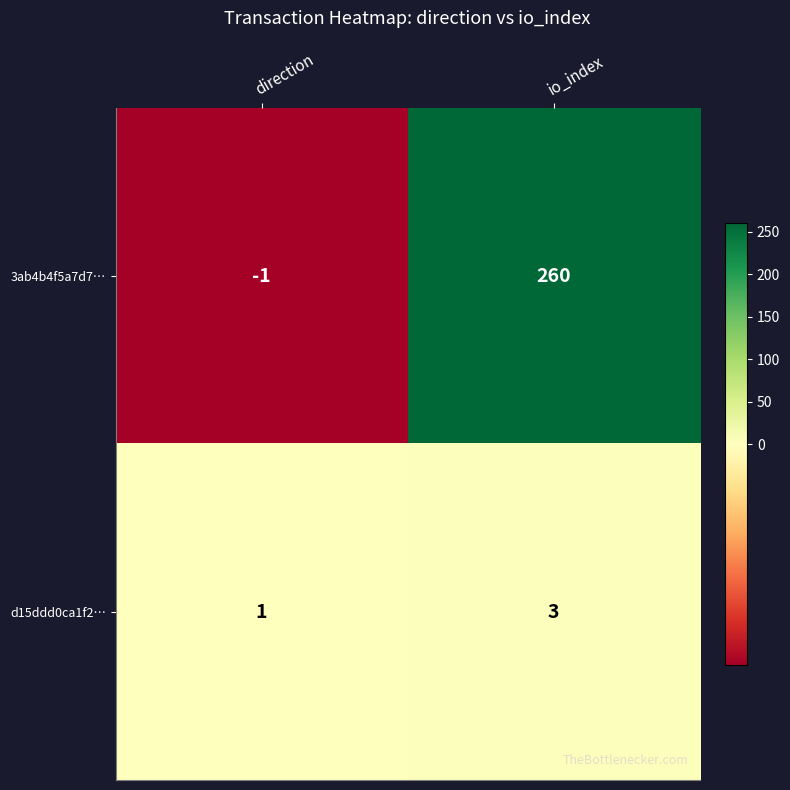

List the series in order of their overall mean, lowest first.

d15ddd0ca1f2…, 3ab4b4f5a7d7…